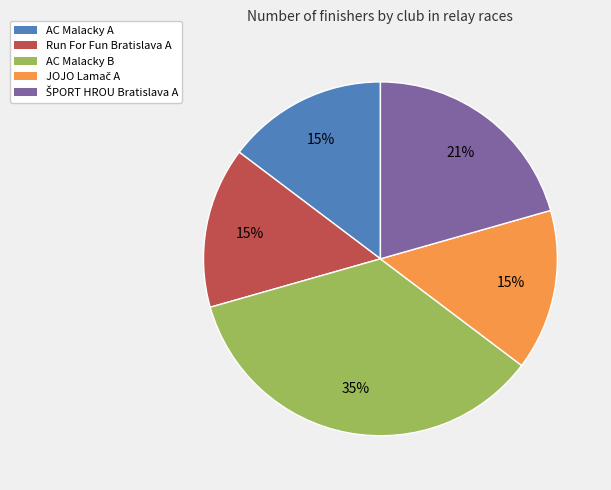

Is there any slice that represents more than half of the pie?

No